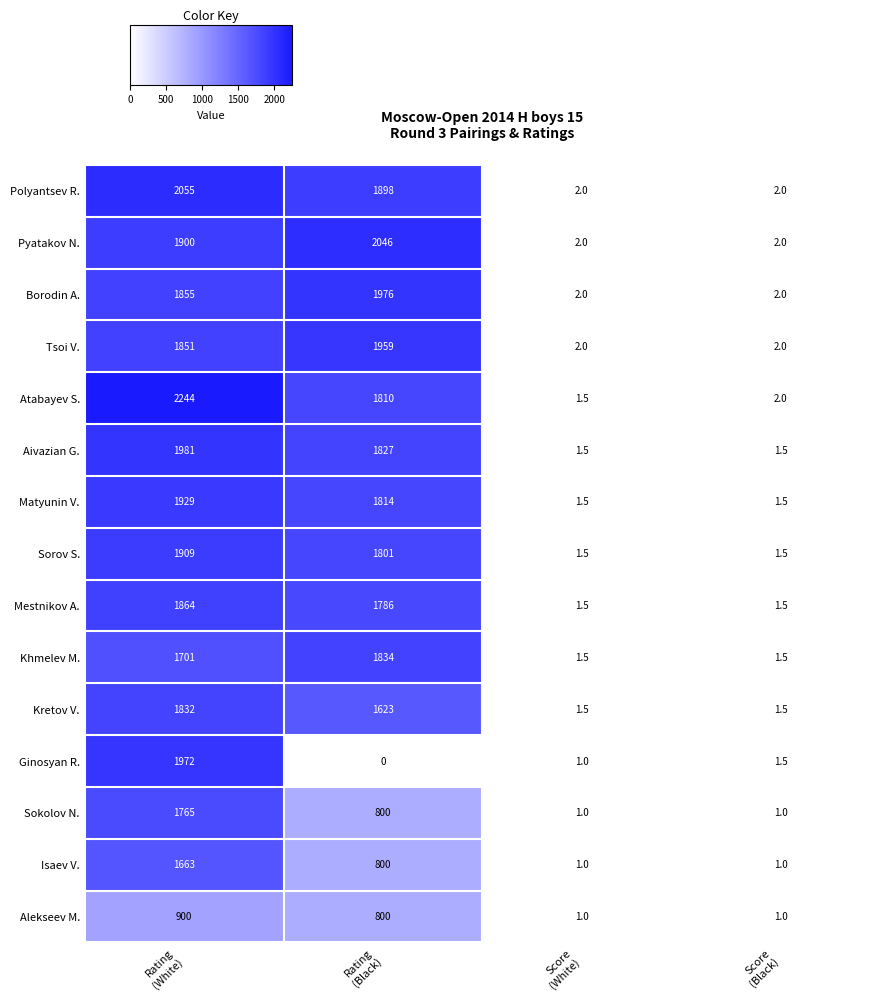

How many values in the Pyatakov N. series are below 1900?

2